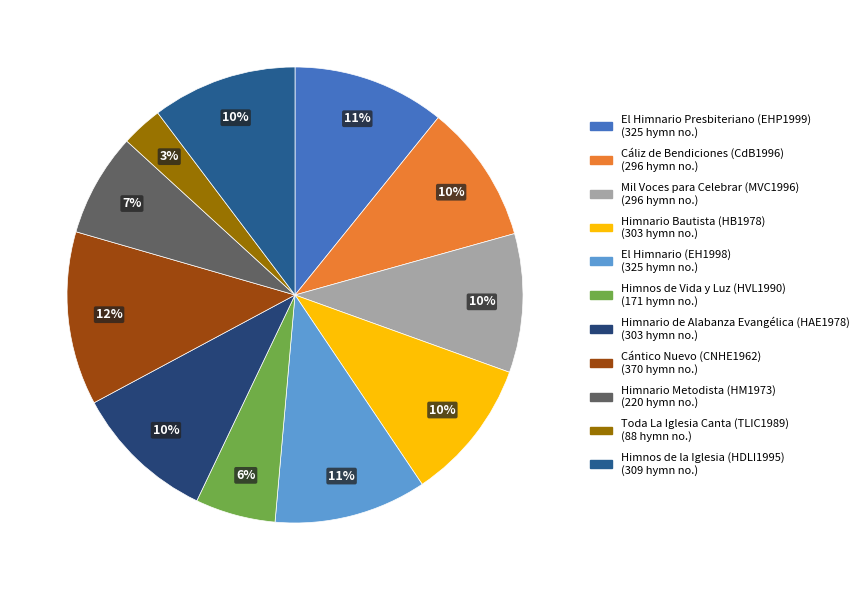

Is there any slice that represents more than half of the pie?

No